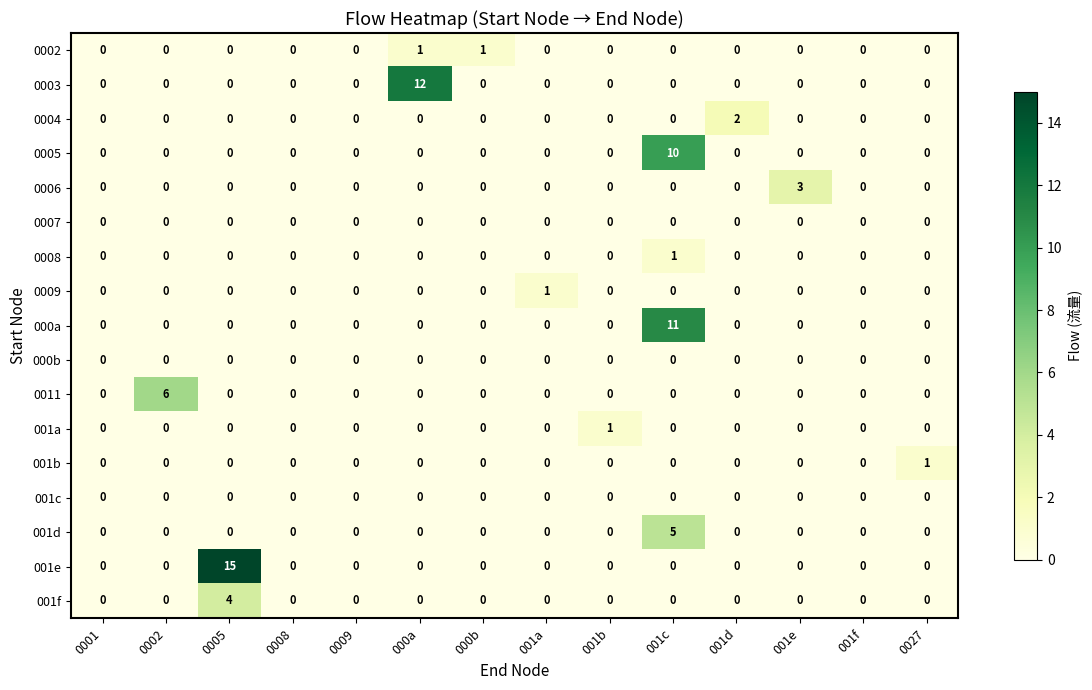

The 0009 series shows 0 at 000b. True or false?

True